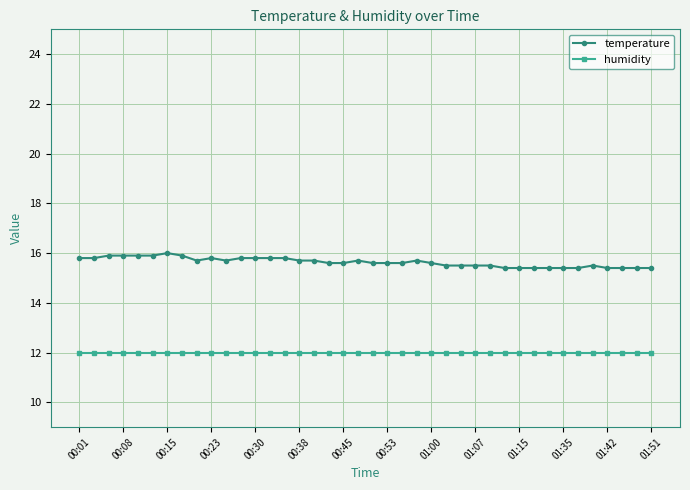

What is the value of the temperature point at the 8th from the left?

15.9